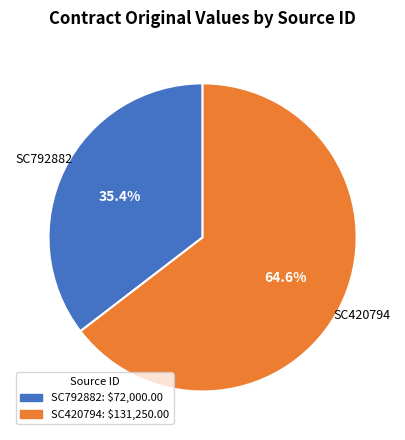

How many slices are in this pie chart?

2